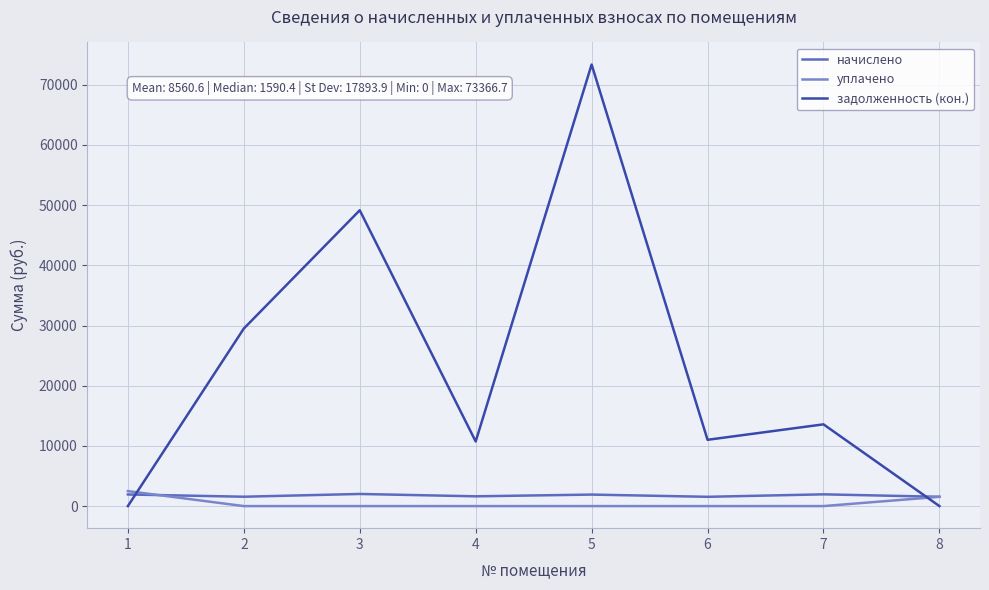

What is the total value across all series at 8?

3091.1